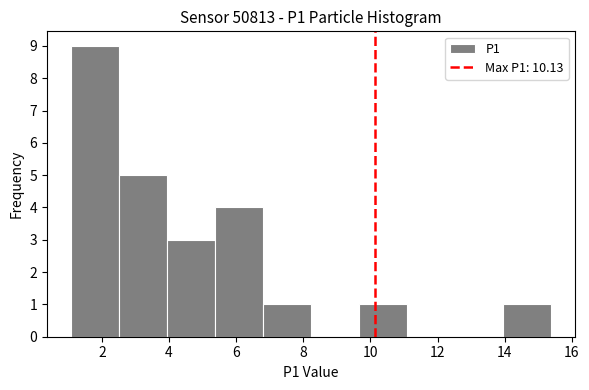

Reading left to right, transcribe this chart: for each bar, give the range it covers on the x-axis and its height. Neither the bar edges nor the heights are printed on the chart, so give them approximately, as read against the axes.

1.0 to 2.6: 9
2.6 to 4.0: 5
4.0 to 5.4: 3
5.4 to 6.8: 4
6.8 to 8.2: 1
8.2 to 9.6: 0
9.6 to 11.0: 1
11.0 to 12.6: 0
12.6 to 14.0: 0
14.0 to 15.4: 1